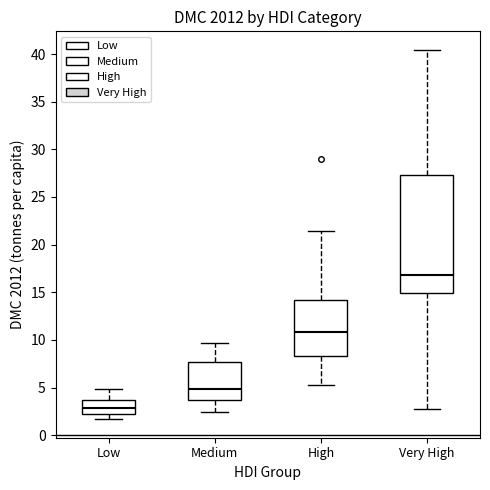

Which box is the tallest, from its lower edge to its upper edge?

Very High